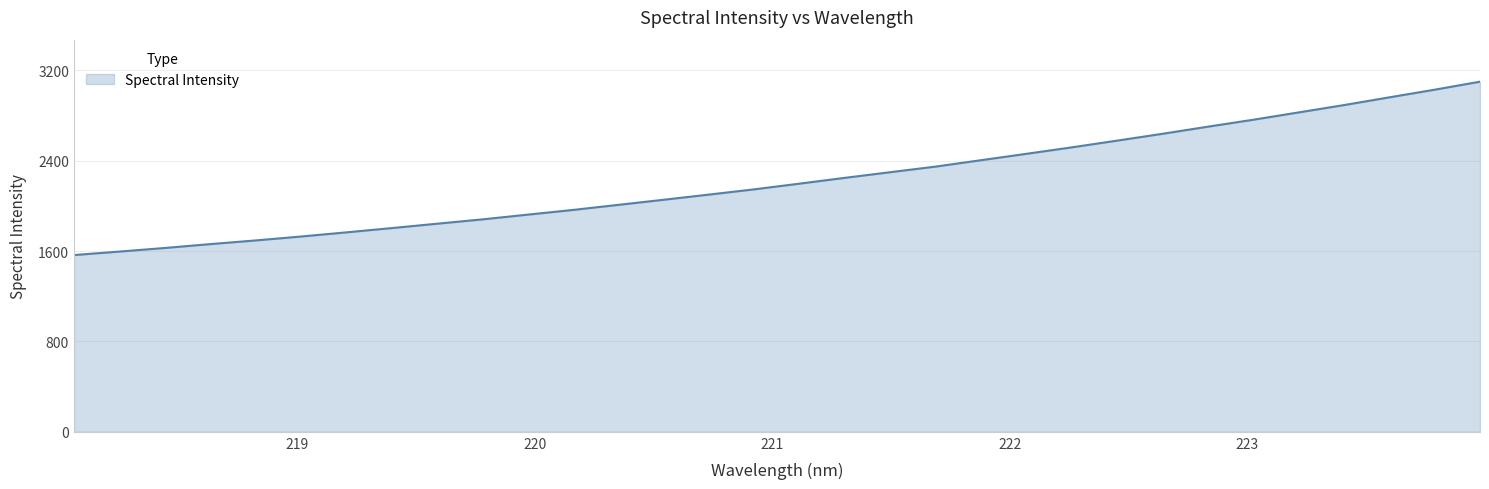

What is the greatest value displayed?

3098.9